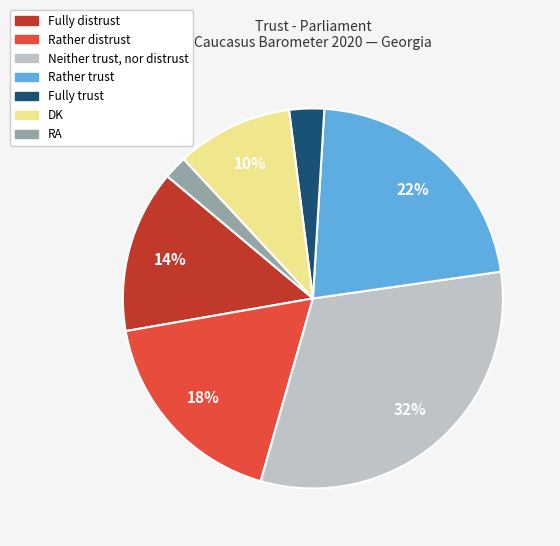

To the nearest percent, what portion does Rather distrust represent?

18%